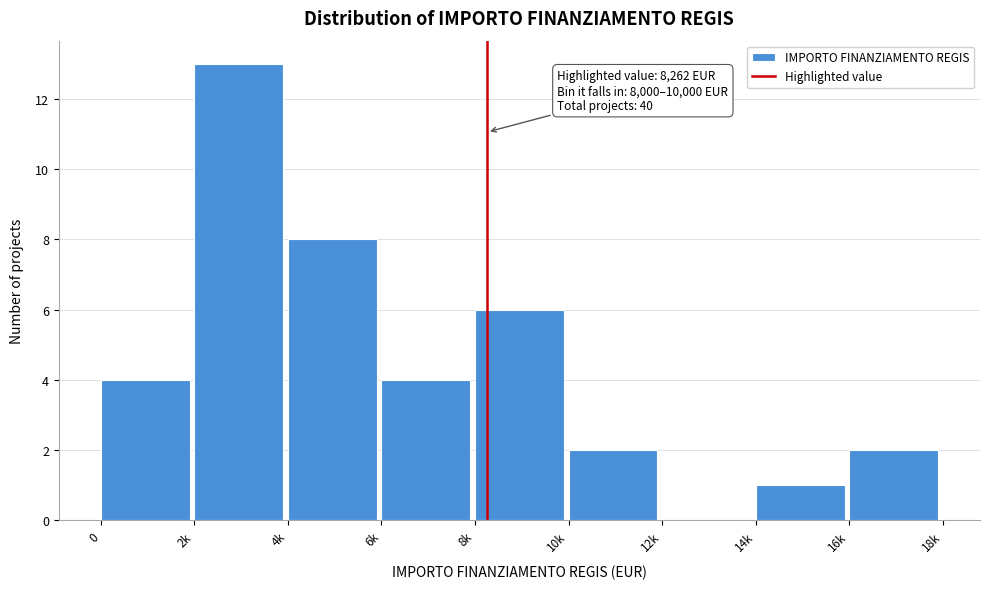

Reading right to left, what are all the values shown in this chart?

16k=2	14k=1	12k=0	10k=2	8k=6	6k=4	4k=8	2k=13	0=4